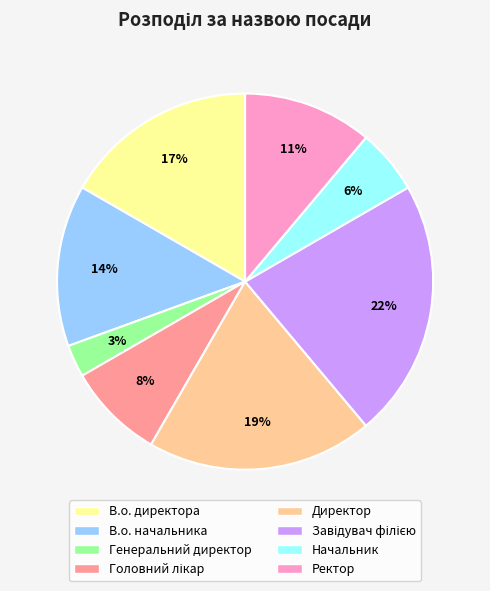

Between Генеральний директор and В.о. начальника, which is larger?

В.о. начальника